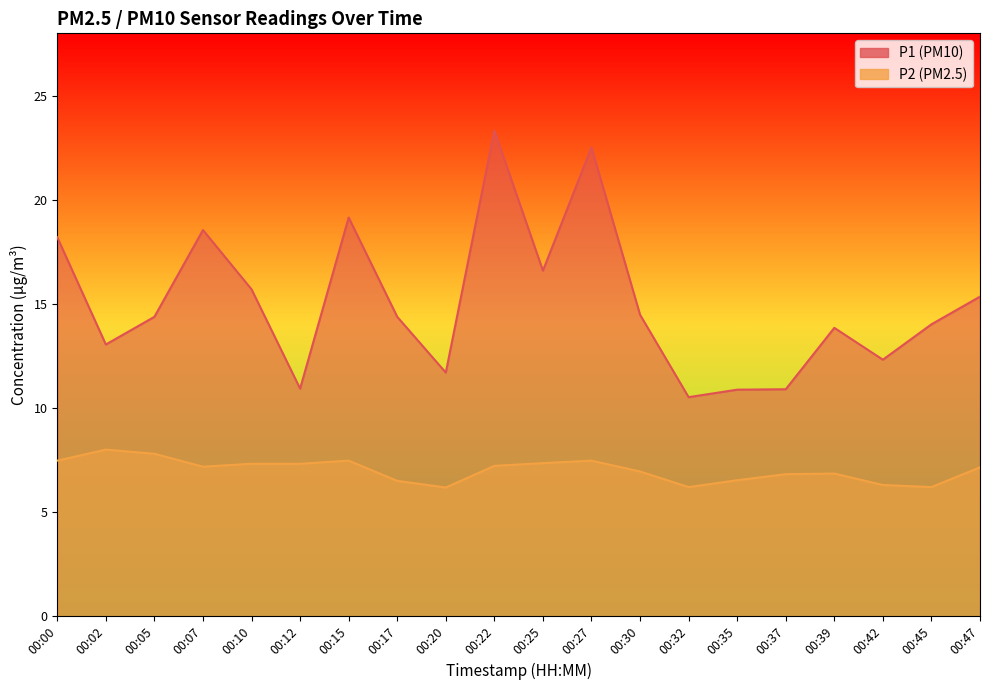

Is the value of P2 at 00:12 greater than the value of P1 at 00:22?

No